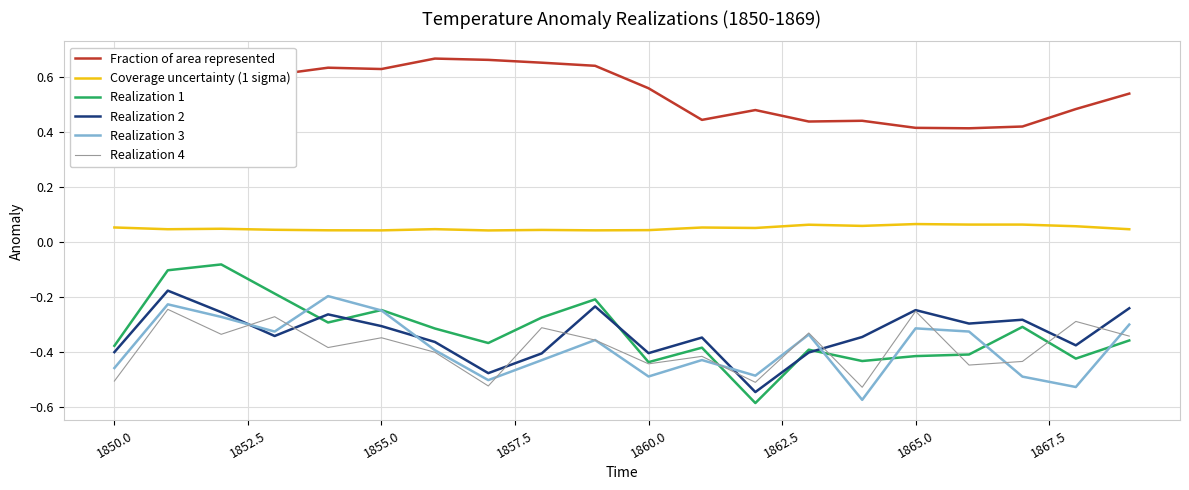

What are all the series names shown in the legend?

Fraction of area represented, Coverage uncertainty (1 sigma), Realization 1, Realization 2, Realization 3, Realization 4